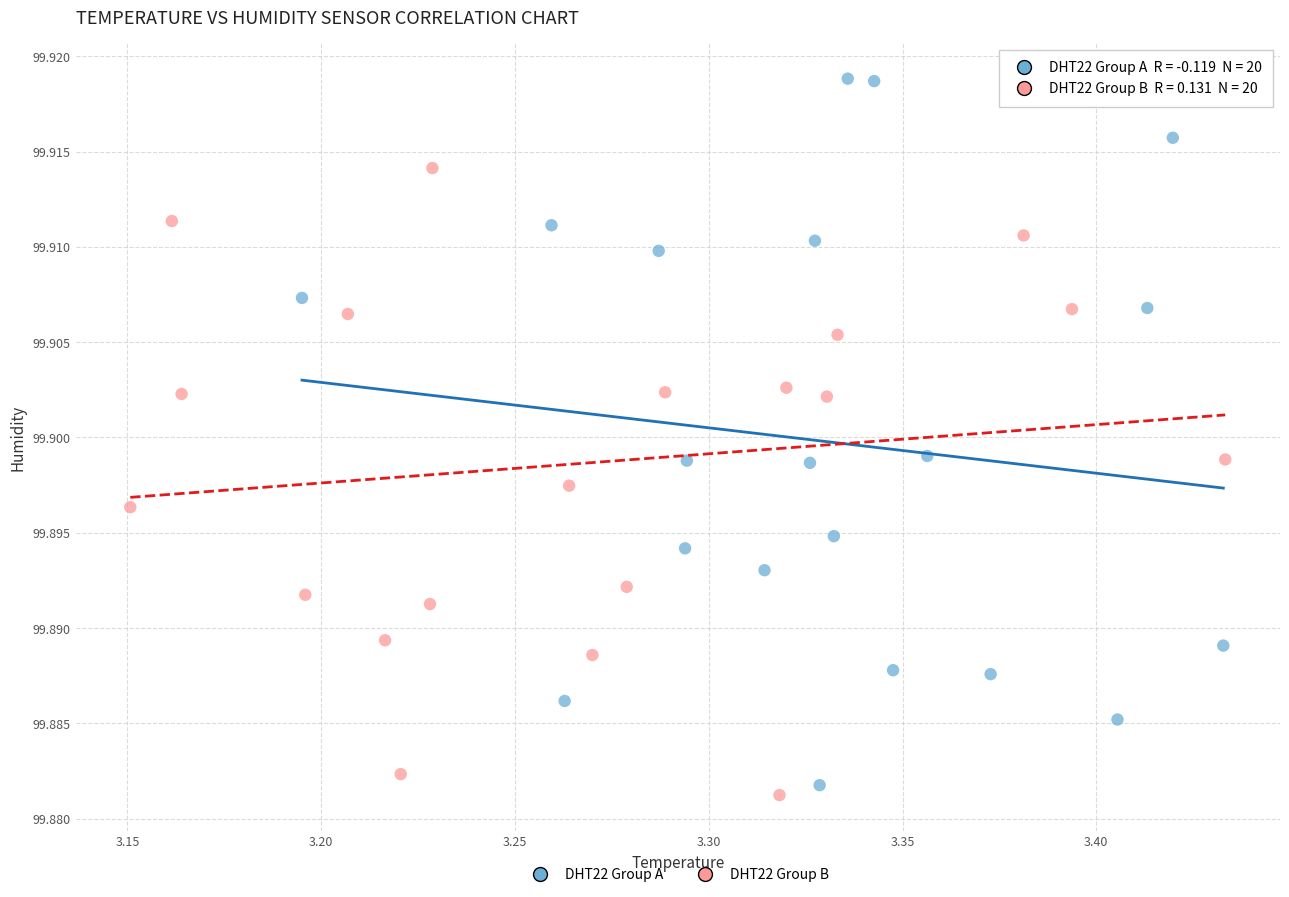

Which series has the widest spread of Y values?

DHT22 Group A